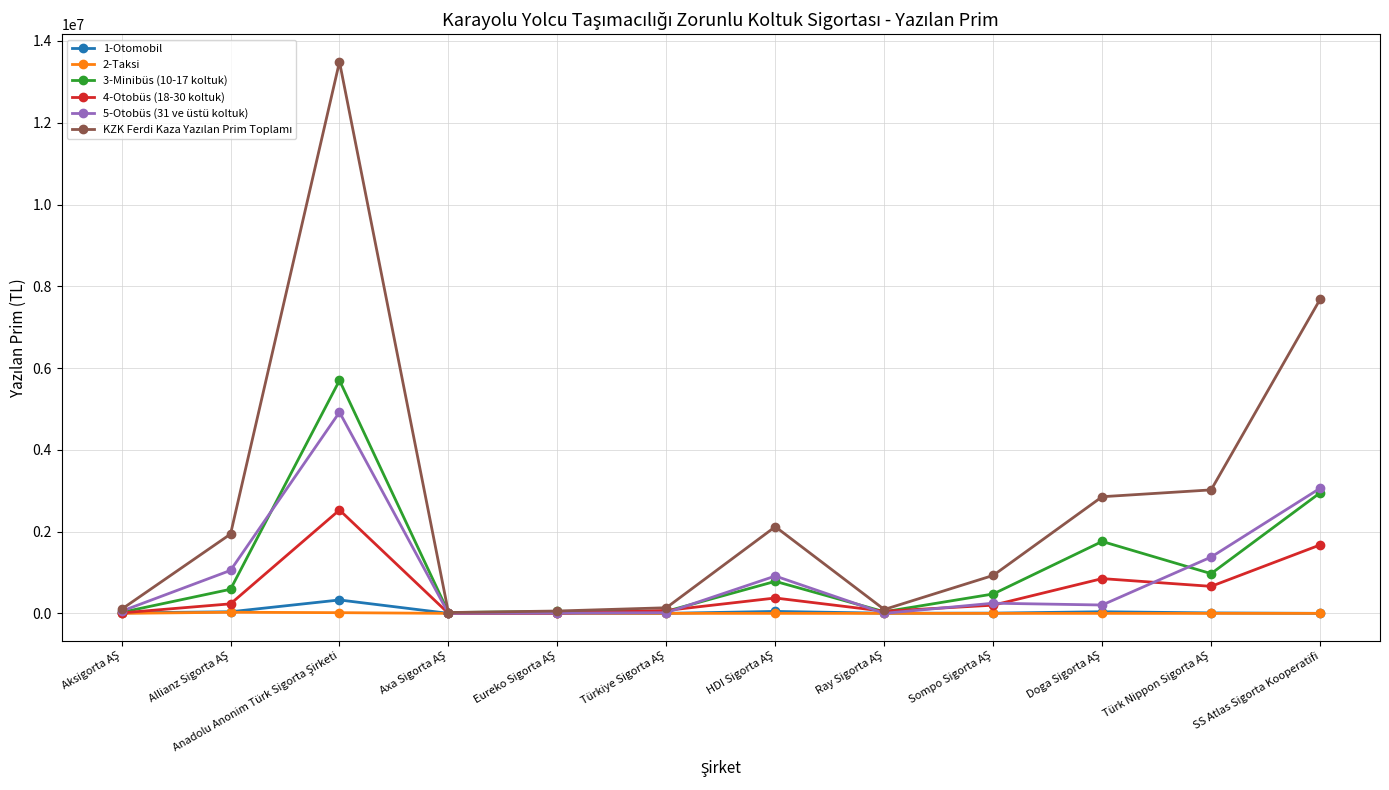

What is the label of the 1st point from the right?

SS Atlas Sigorta Kooperatifi